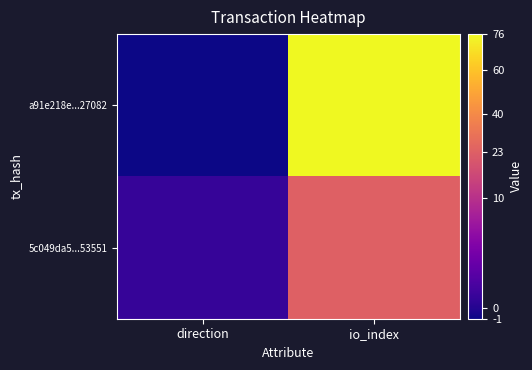

Rank the series at io_index from lowest to highest value.

5c049da5...53551, a91e218e...27082